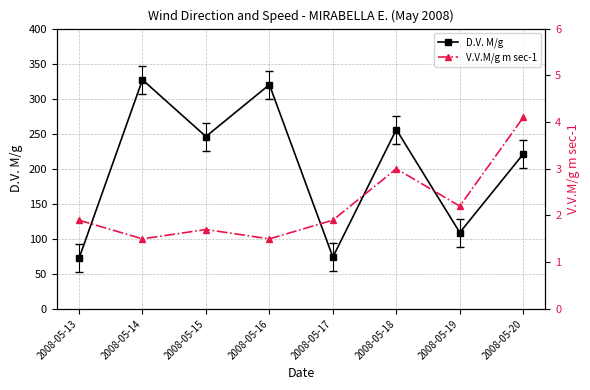

Which has a higher value, 2008-05-15 or 2008-05-16?

2008-05-16